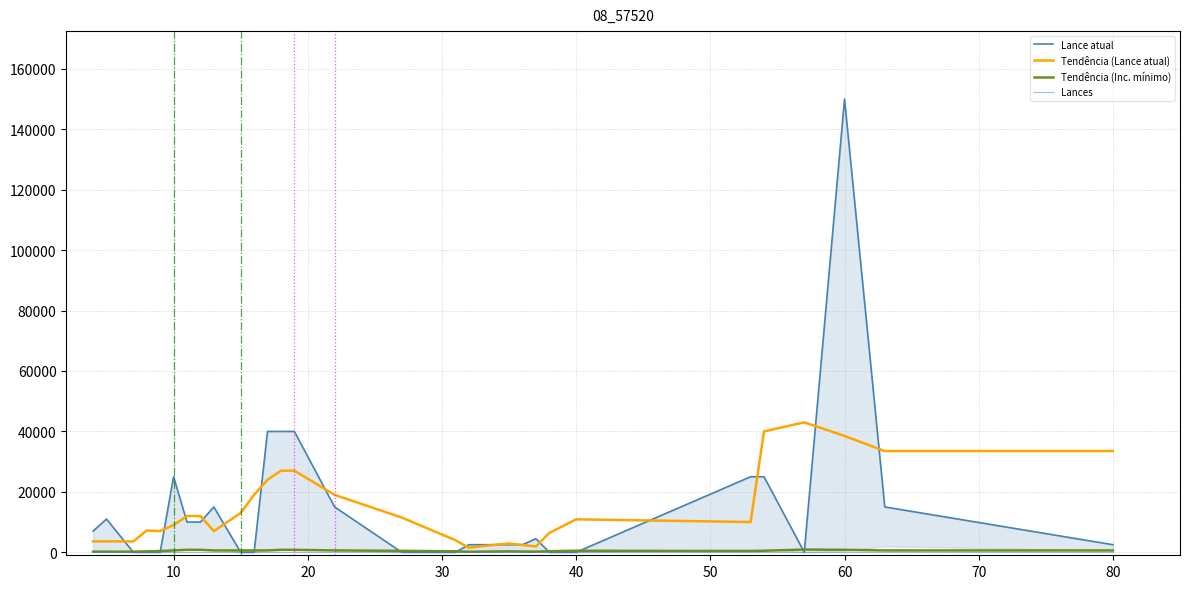

How many categories are shown in the chart?

31